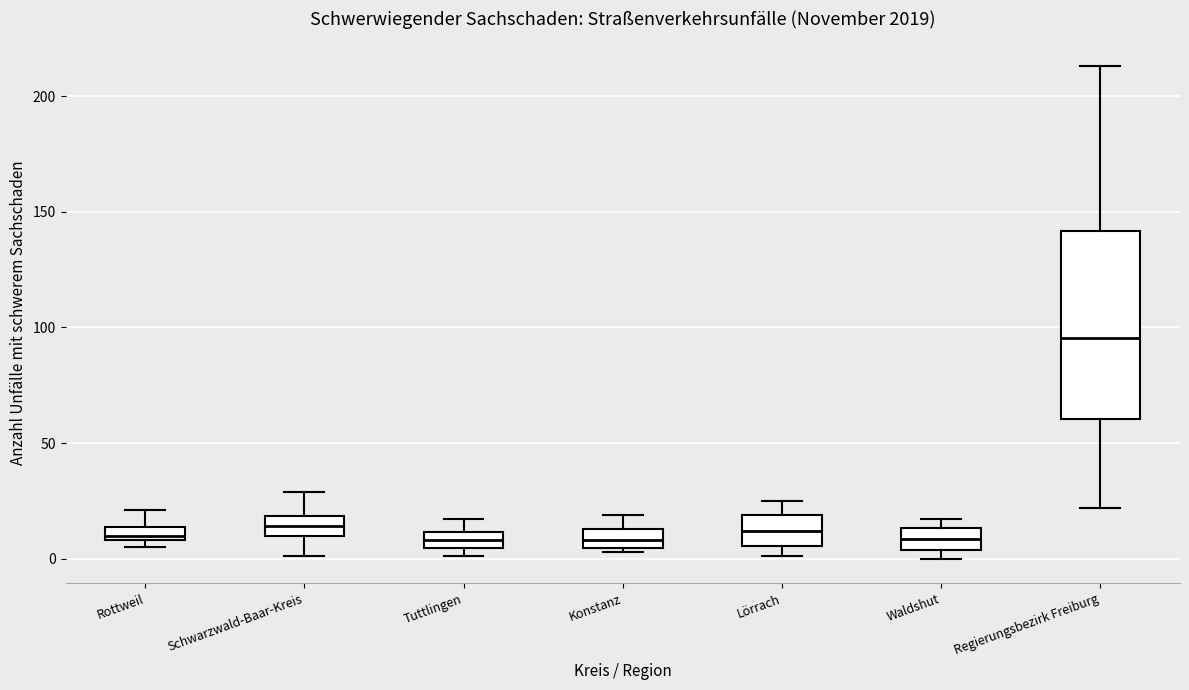

Where does the upper whisker of the box for Tuttlingen end on the y-axis? The values are not printed on the chart, so give them approximately, as read against the axis.

15